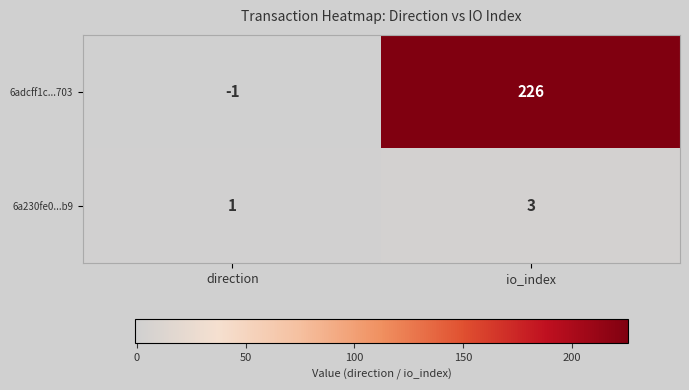

At which label does 6adcff1c...703 reach its peak?

io_index